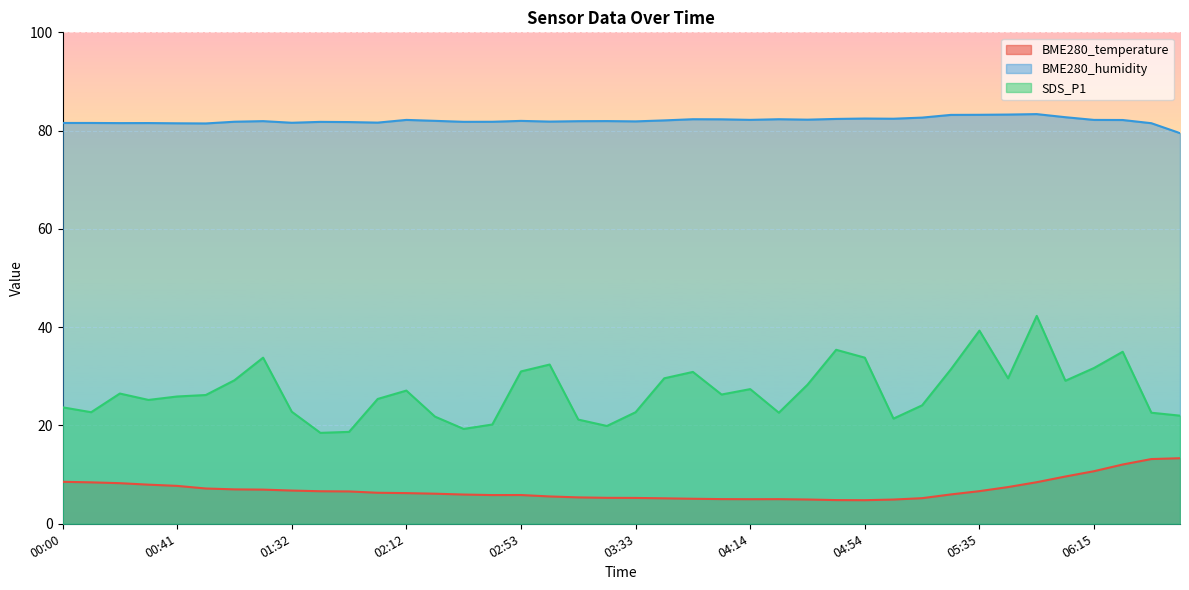

Reading left to right, extract all data points from this chart.

BME280_temperature: 8.5	8.4	8.3	8.0	7.7	7.2	7.0	7.0	6.8	6.6	6.6	6.3	6.2	6.1	6.0	5.8	5.8	5.6	5.4	5.3	5.3	5.2	5.1	5.0	5.0	5.0	4.9	4.8	4.8	4.9	5.2	6.0	6.6	7.5	8.5	9.6	10.7	12.1	13.2	13.3
BME280_humidity: 81.6	81.6	81.5	81.5	81.5	81.5	81.8	81.9	81.6	81.8	81.7	81.6	82.2	82.0	81.8	81.8	82.0	81.8	81.9	81.9	81.9	82.1	82.3	82.3	82.2	82.3	82.2	82.4	82.5	82.4	82.7	83.2	83.2	83.3	83.4	82.7	82.2	82.2	81.5	79.5
SDS_P1: 23.7	22.7	26.5	25.2	25.9	26.2	29.2	33.8	22.8	18.5	18.7	25.4	27.1	21.8	19.3	20.2	31.0	32.4	21.2	19.9	22.7	29.6	30.9	26.3	27.4	22.6	28.3	35.4	33.8	21.4	24.1	31.4	39.3	29.6	42.3	29.1	31.7	35.0	22.6	22.0